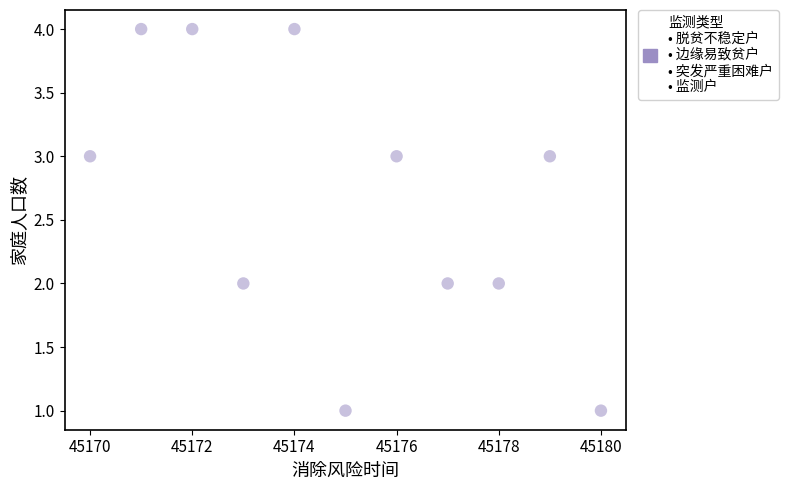

What is the range of X values (max minus min)?

10